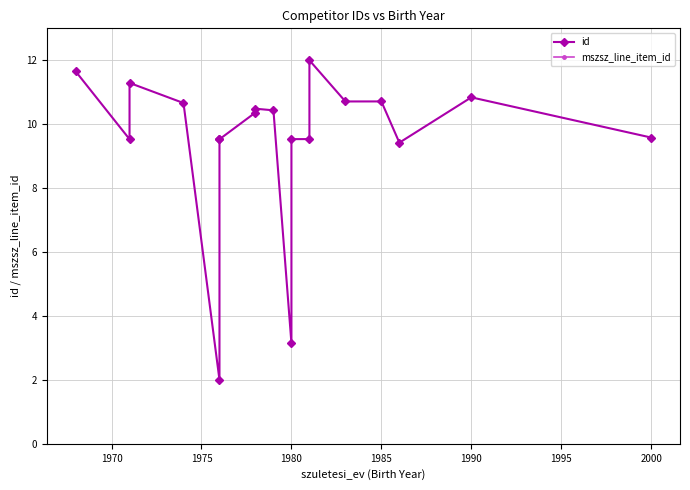

What is the highest value of the id series?

12.0